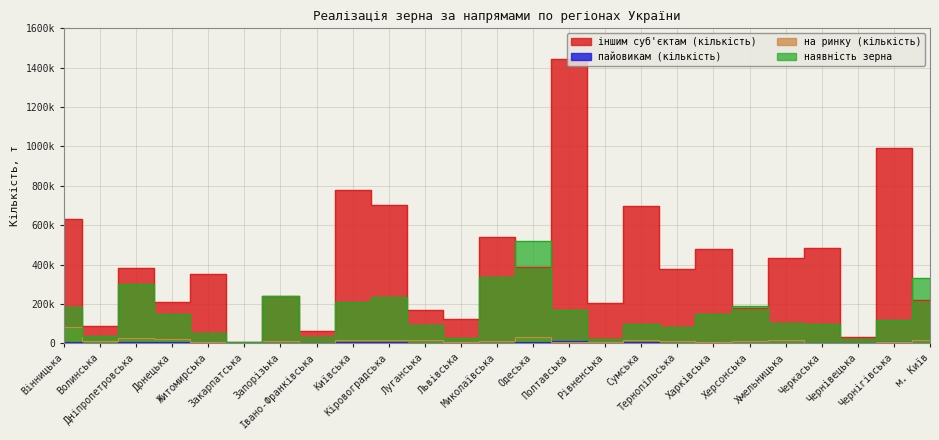

How many lines are shown in the chart?

4